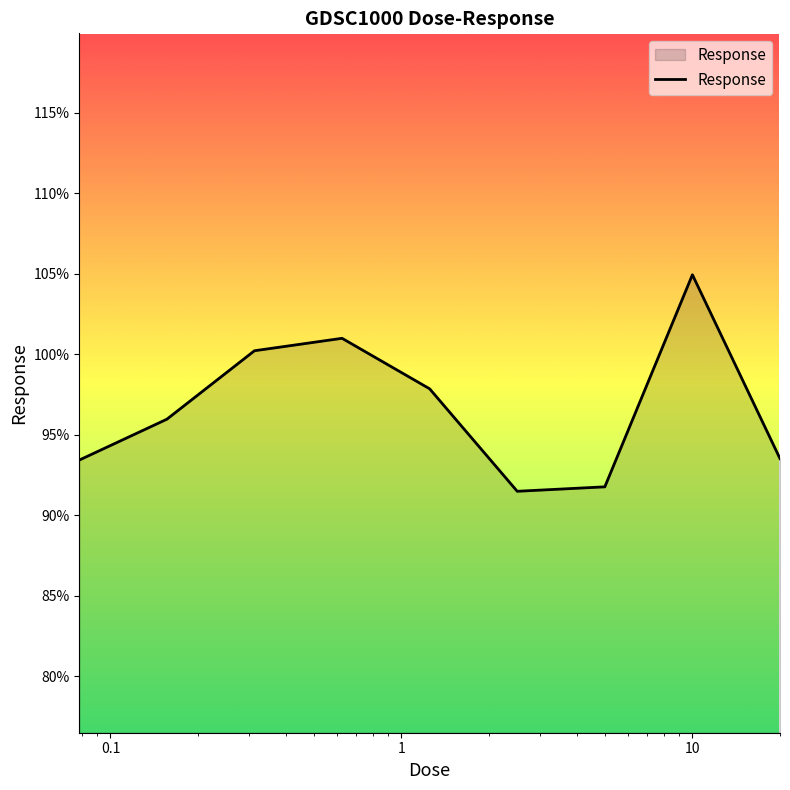

What is the difference between the maximum and minimum values?

13.5